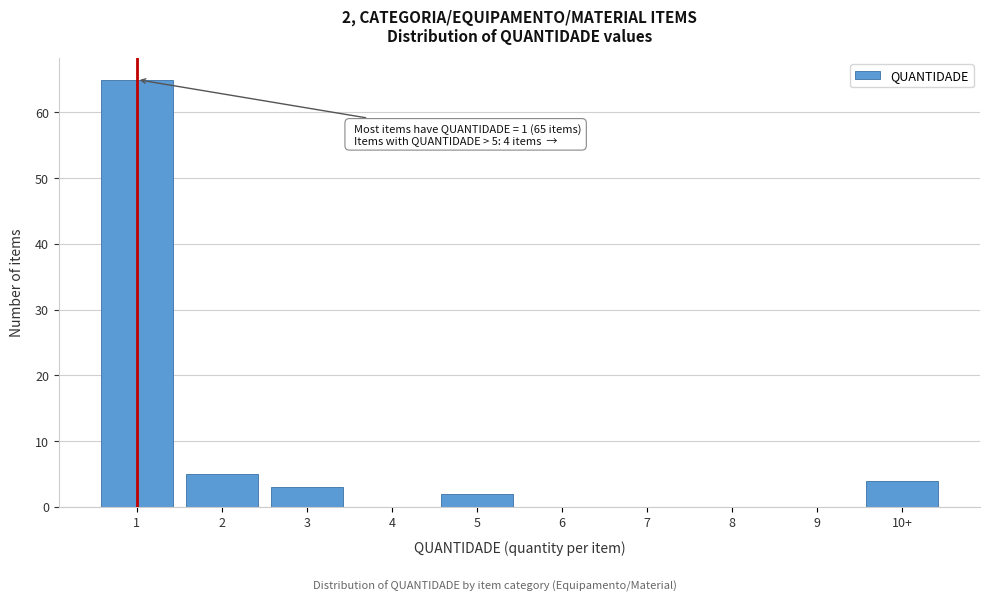

What is the maximum value shown in the chart?

65